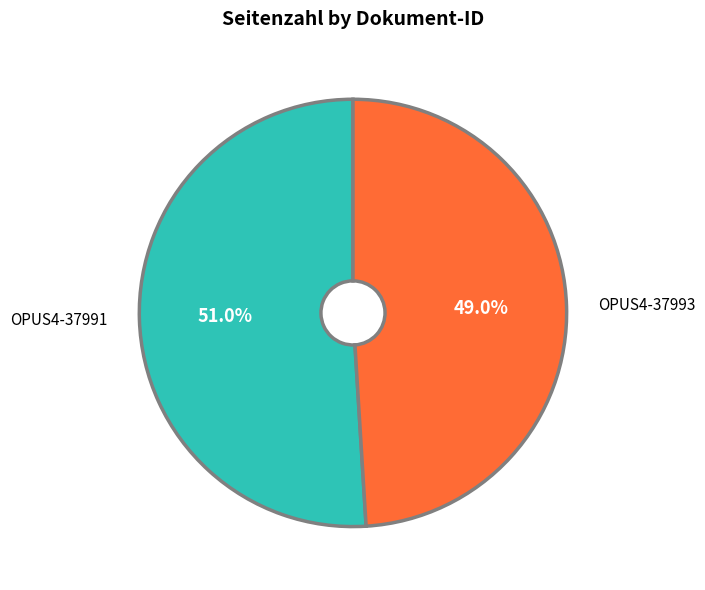

What is the ratio of the value at OPUS4-37991 to the value at OPUS4-37993?

1.0